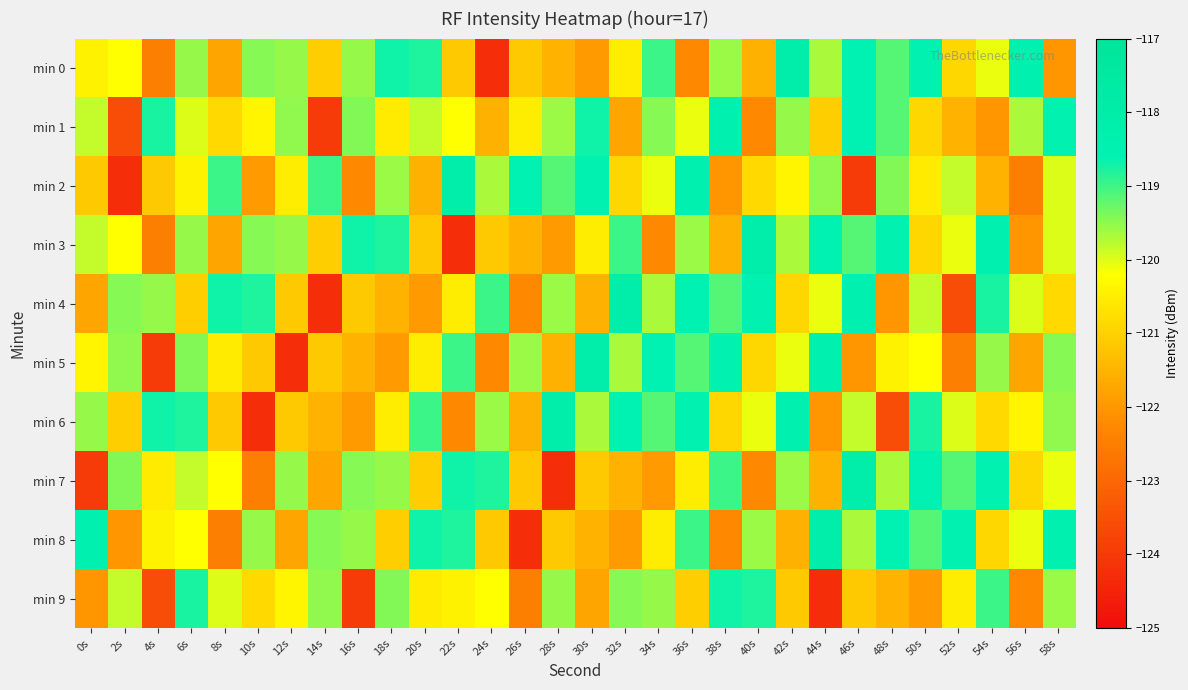

At which category is the sum across all series the highest?

36s